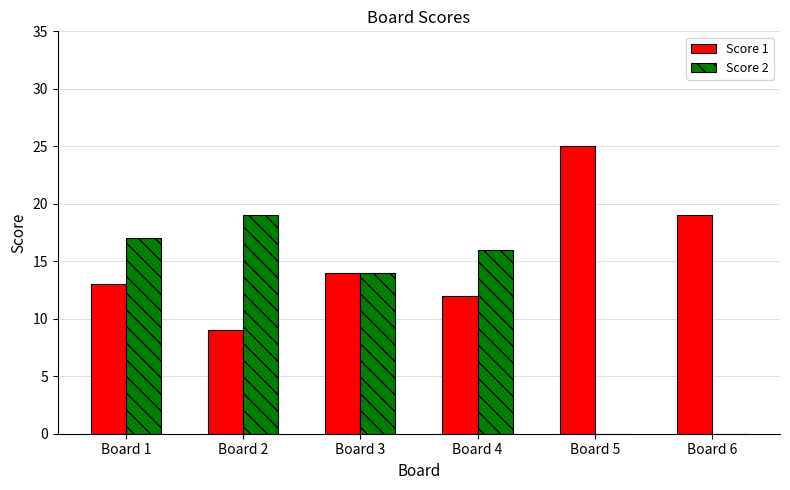

Which series has the largest range (max minus min)?

Score 2